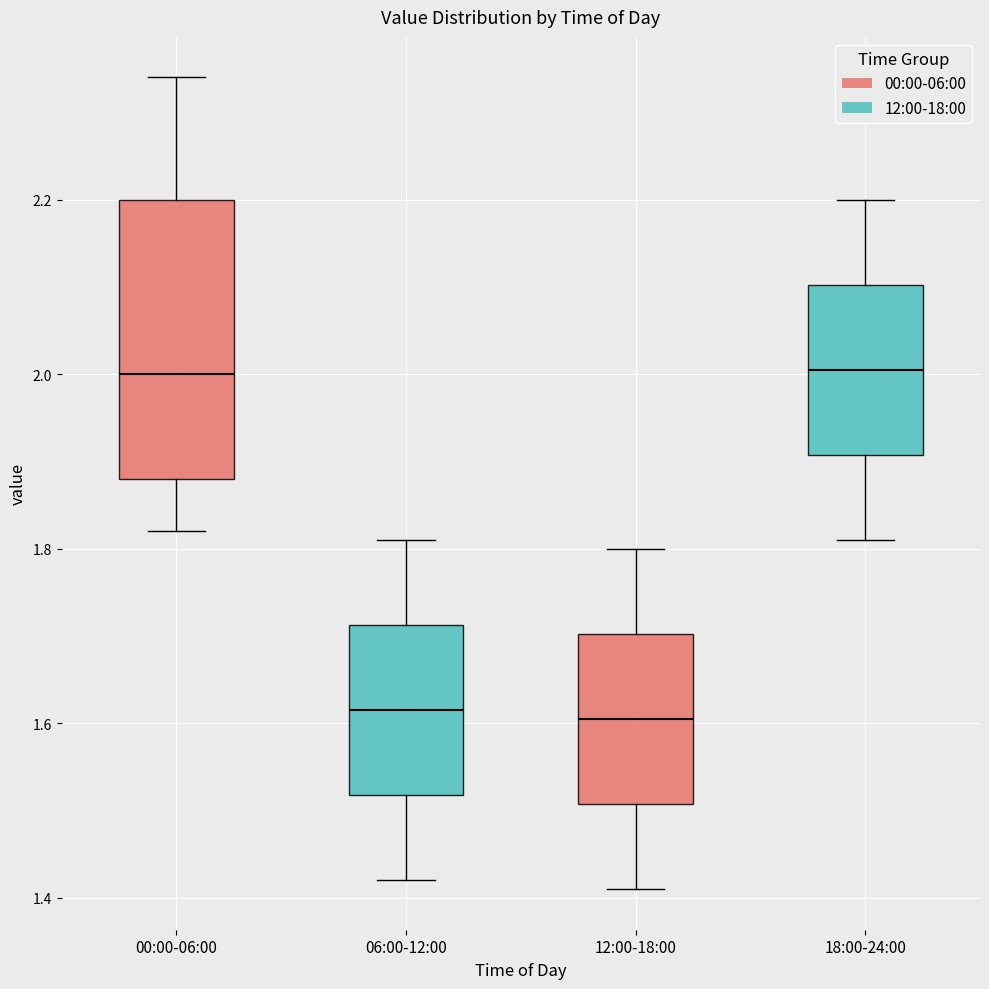

Reading left to right, read every box against the y-axis: the position of its median line, the range the box covers, and the ends of its whiskers. The values are not printed on the chart, so give them approximately, as read against the axis.

00:00-06:00: median 2.00, box 1.88 to 2.20, whiskers 1.82 to 2.34
06:00-12:00: median 1.62, box 1.52 to 1.72, whiskers 1.42 to 1.82
12:00-18:00: median 1.60, box 1.50 to 1.70, whiskers 1.42 to 1.80
18:00-24:00: median 2.00, box 1.90 to 2.10, whiskers 1.82 to 2.20